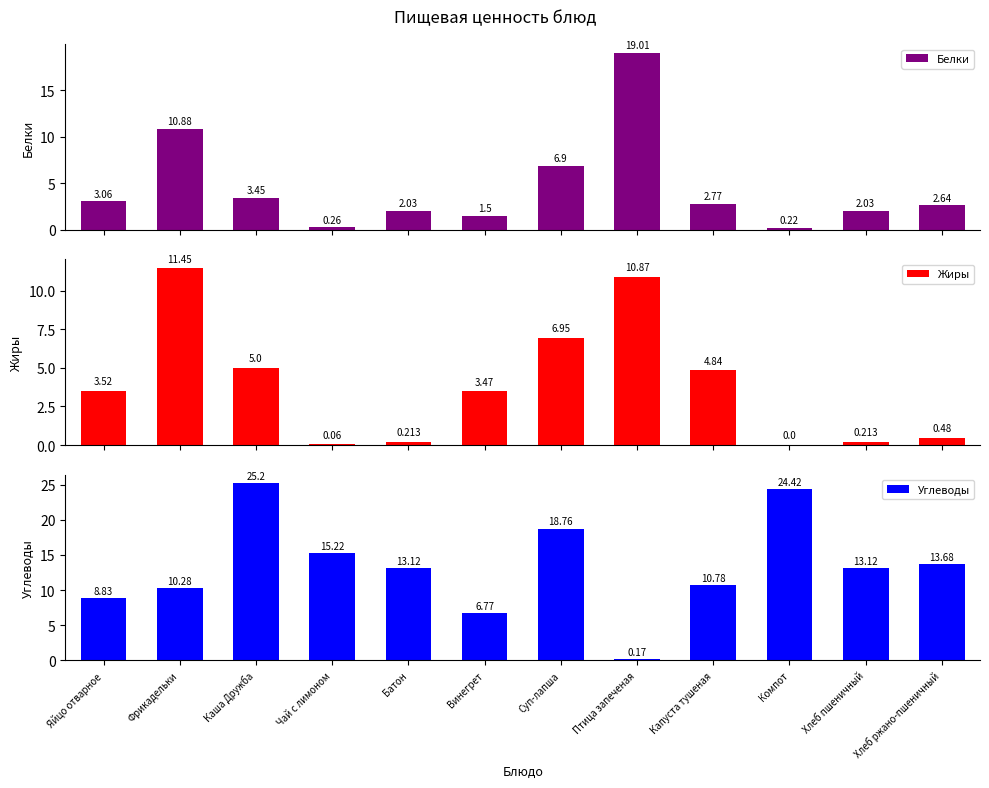

Reading left to right, transcribe all the data shown in this chart.

Белки: 3.1	10.9	3.5	0.3	2.0	1.5	6.9	19.0	2.8	0.2	2.0	2.6
Жиры: 3.5	11.4	5.0	0.1	0.2	3.5	7.0	10.9	4.8	0.0	0.2	0.5
Углеводы: 8.8	10.3	25.2	15.2	13.1	6.8	18.8	0.2	10.8	24.4	13.1	13.7